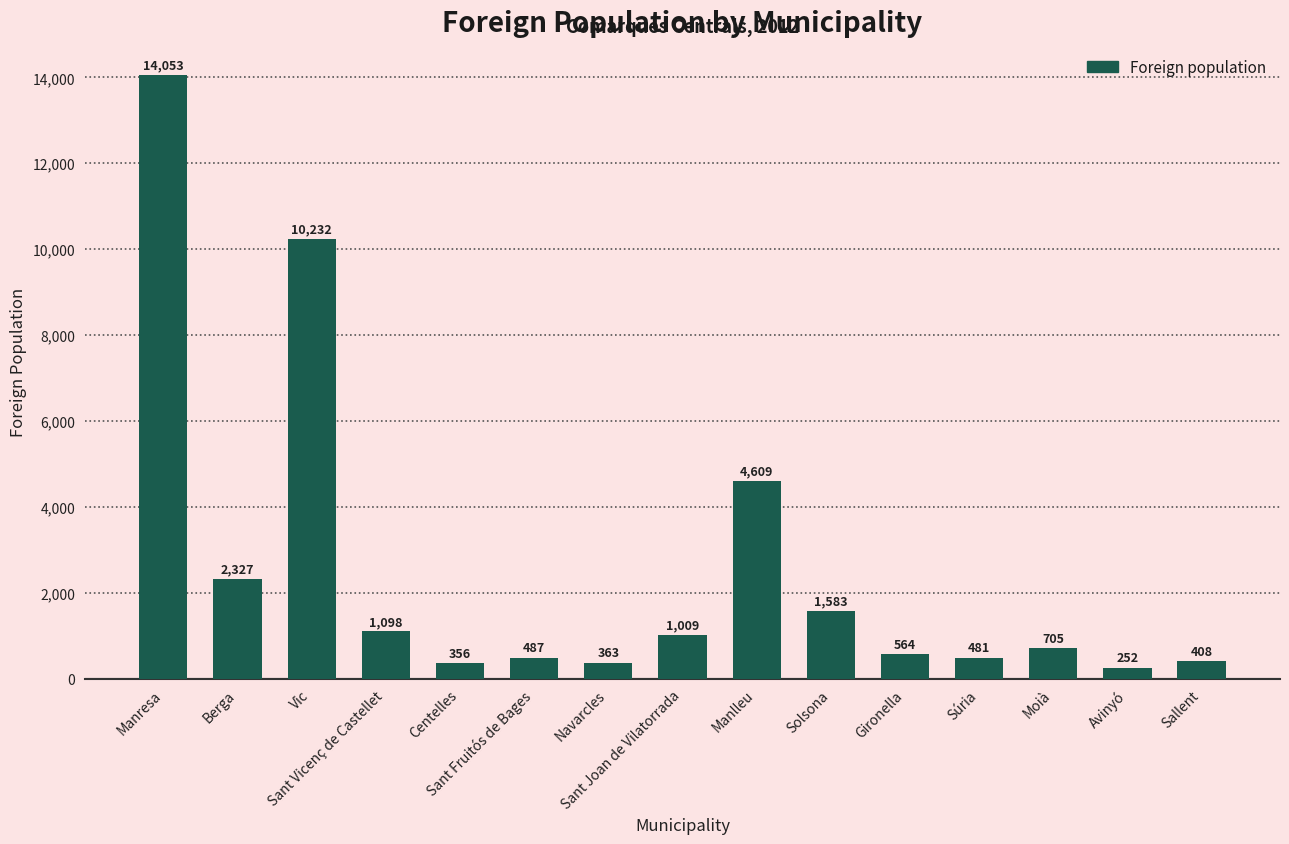

How many distinct data groups are displayed?

1